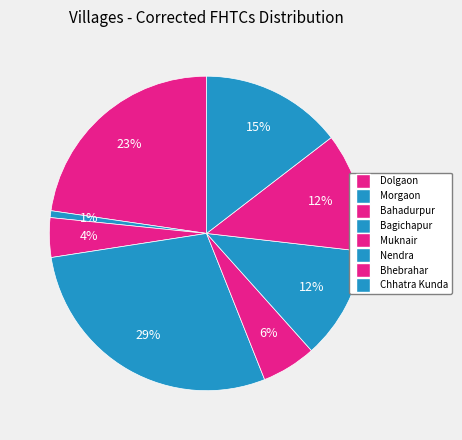

What percentage is the Bahadurpur slice, to the nearest percent?

4%